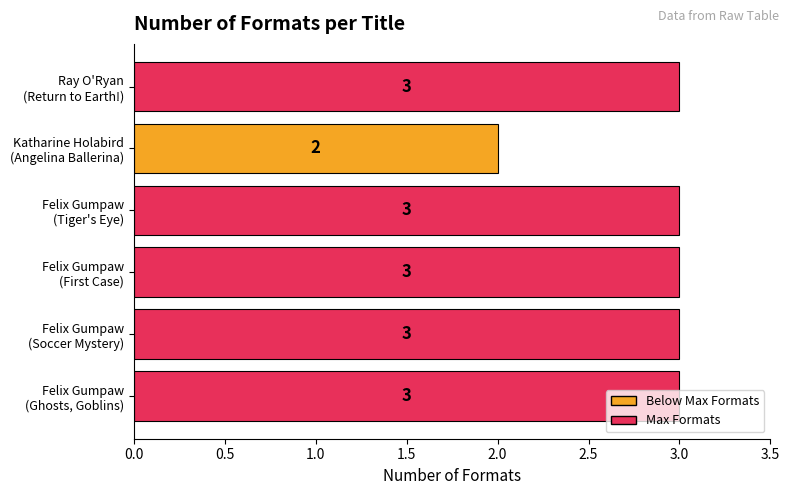

Does the chart contain stacked bars?

No